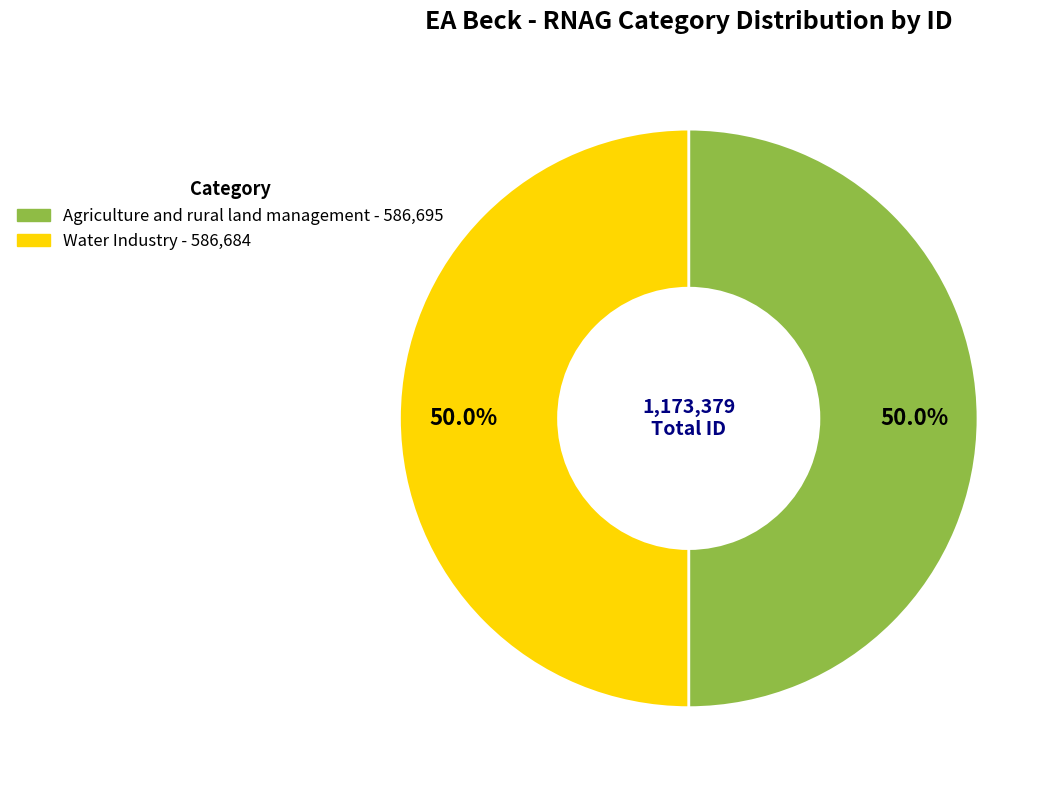

The Agriculture and rural land management slice represents 38% of the pie. True or false?

False